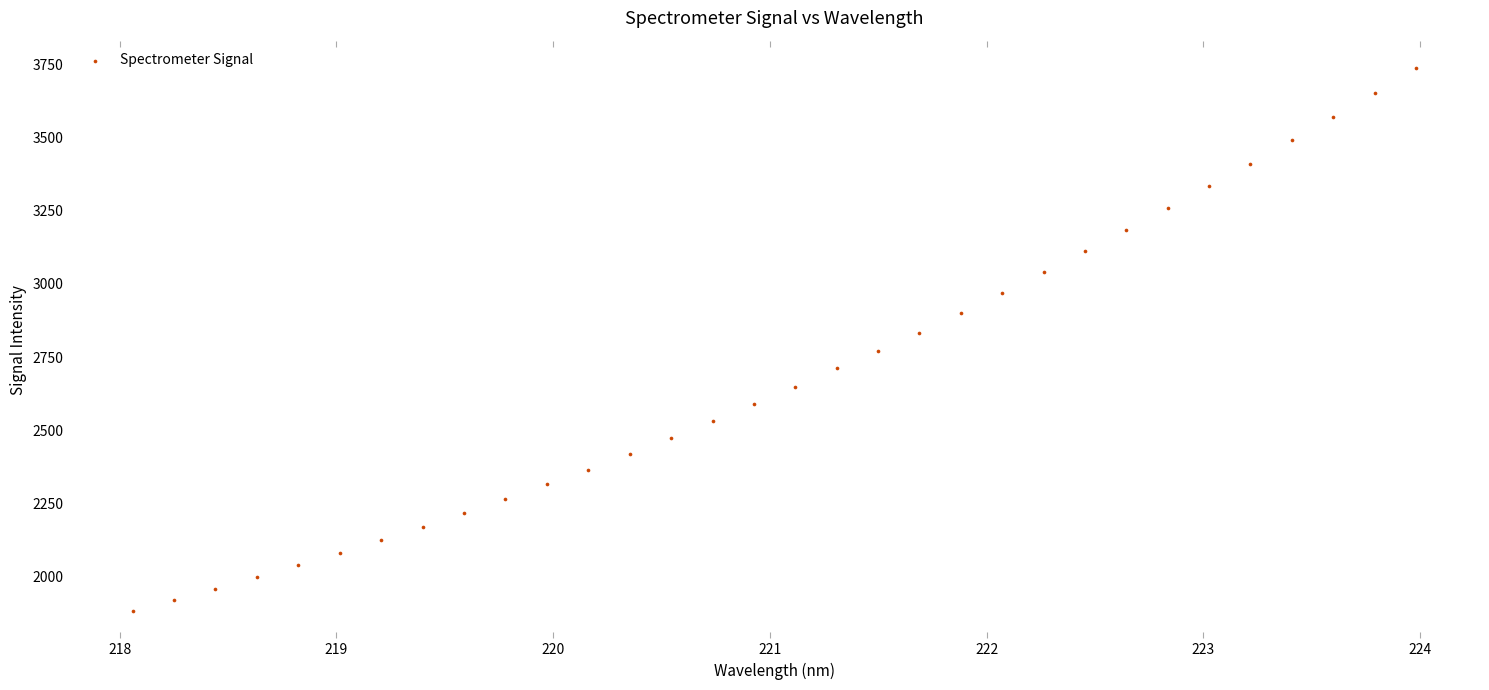

What is the range of Y values (max minus min)?

1855.3